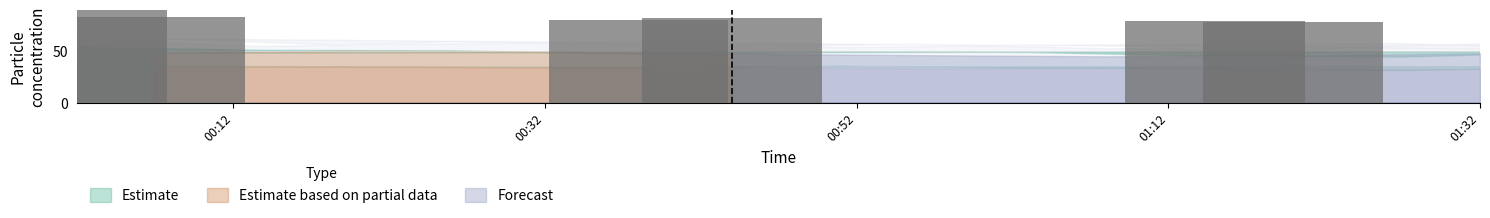

What is the value of the 4th bar from the left?

82.0